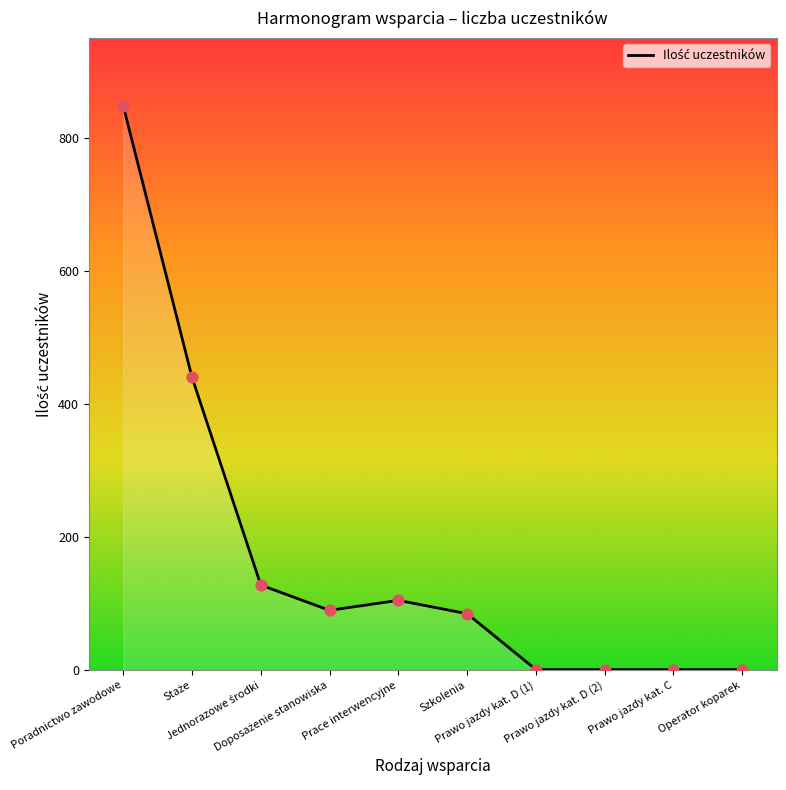

What is the difference between the maximum and minimum values?

847